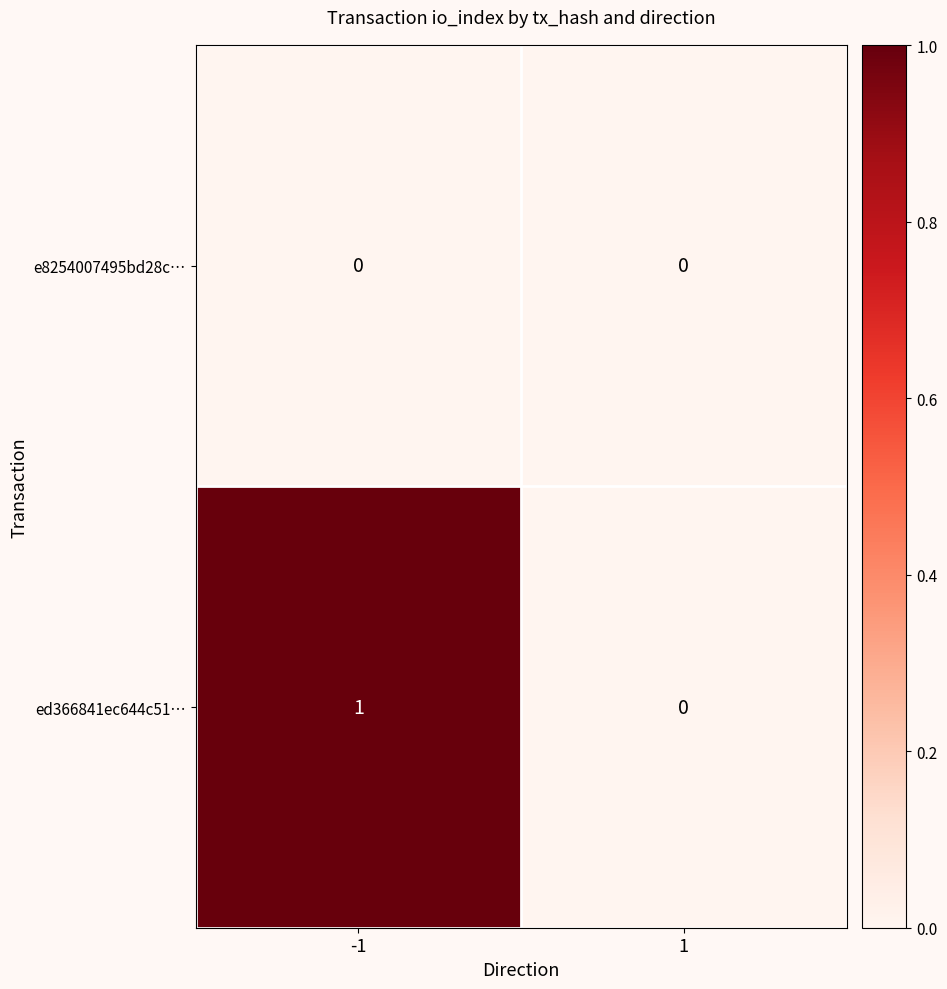

Reading left to right, list all the values displayed in this chart.

e8254007495bd28c…: 0	0
ed366841ec644c51…: 1	0